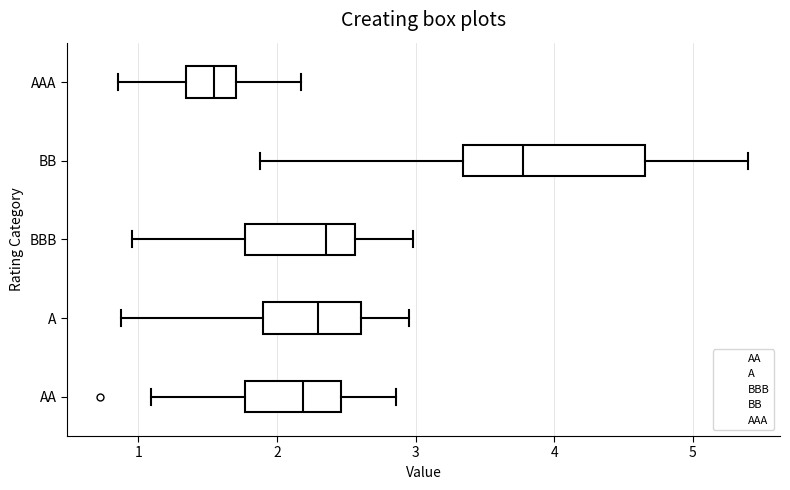

Where does the median line of the box for BBB sit on the x-axis? The values are not printed on the chart, so give them approximately, as read against the axis.

2.4